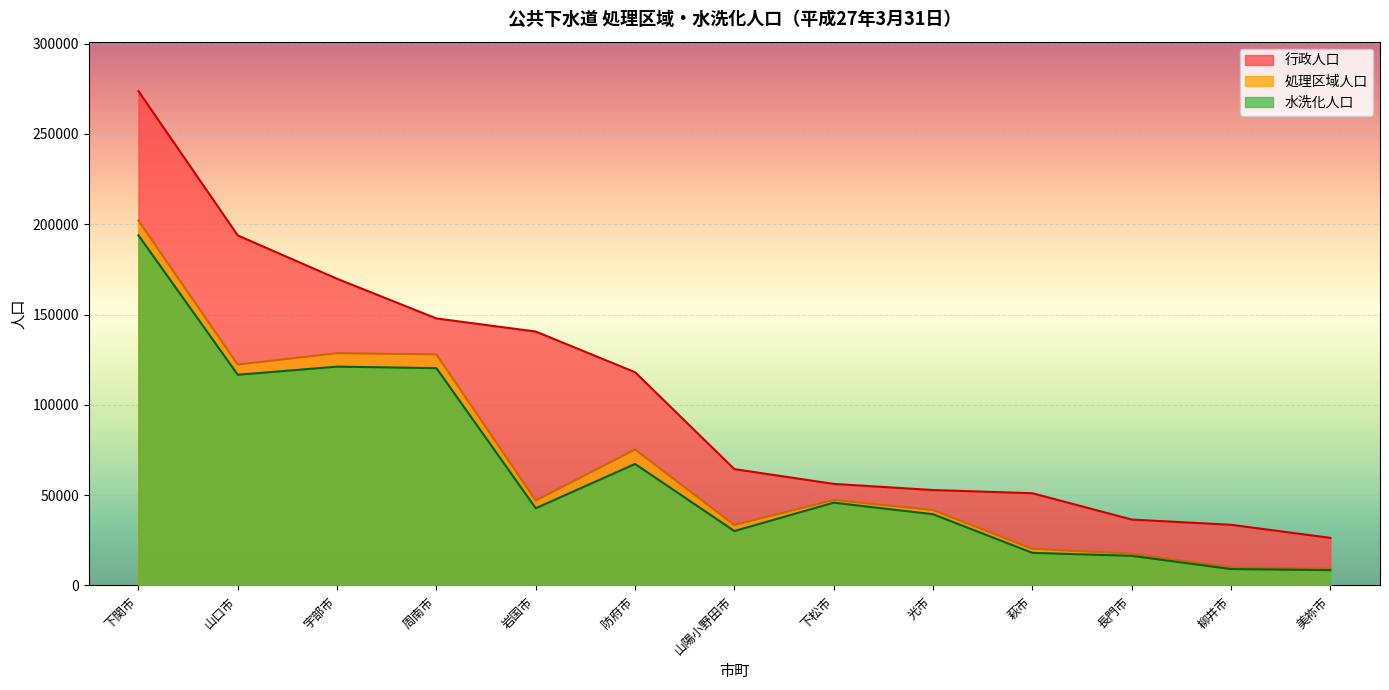

How many data points in 行政人口 are above 64433?

6